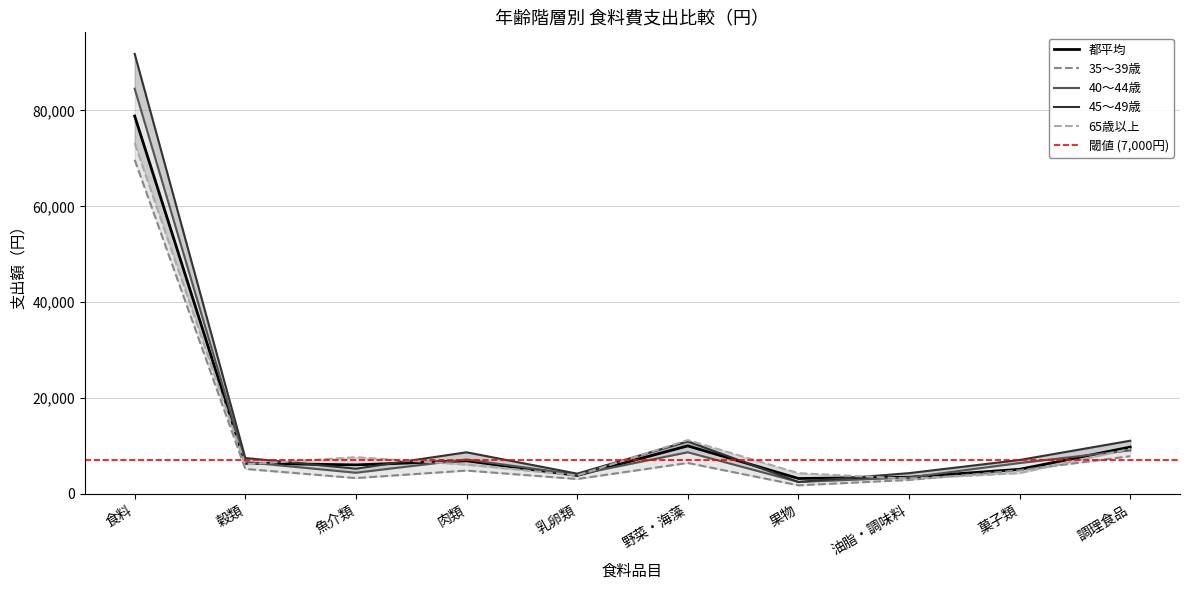

How many intersections are there between 都平均 and 45～49歳?

4